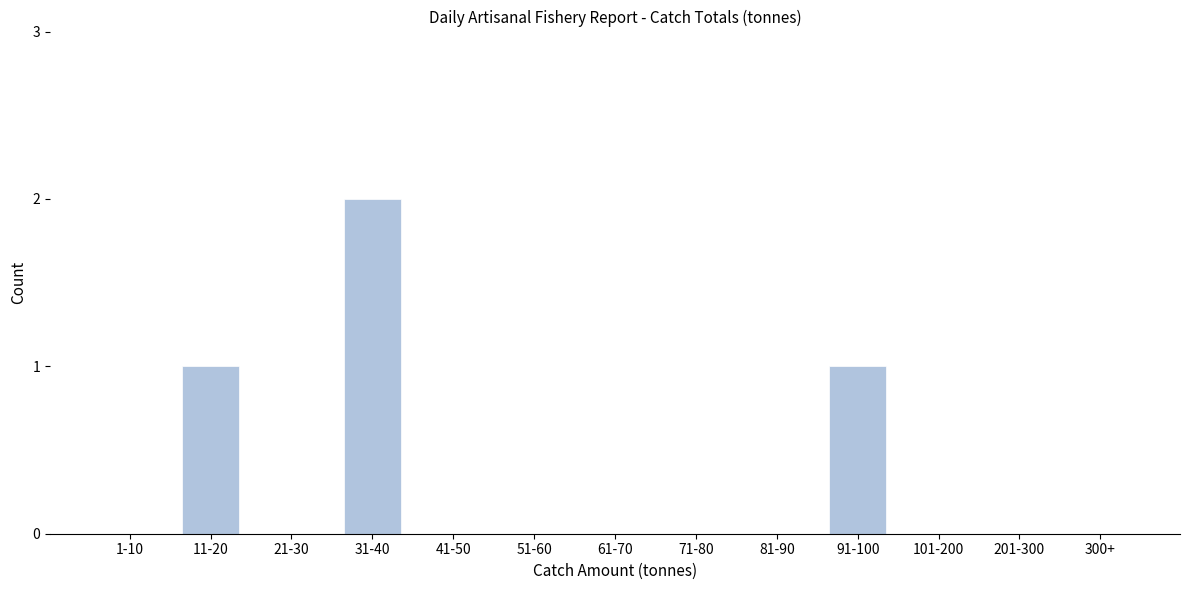

Reading right to left, what are all the values shown in this chart?

300+=0	201-300=0	101-200=0	91-100=1	81-90=0	71-80=0	61-70=0	51-60=0	41-50=0	31-40=2	21-30=0	11-20=1	1-10=0